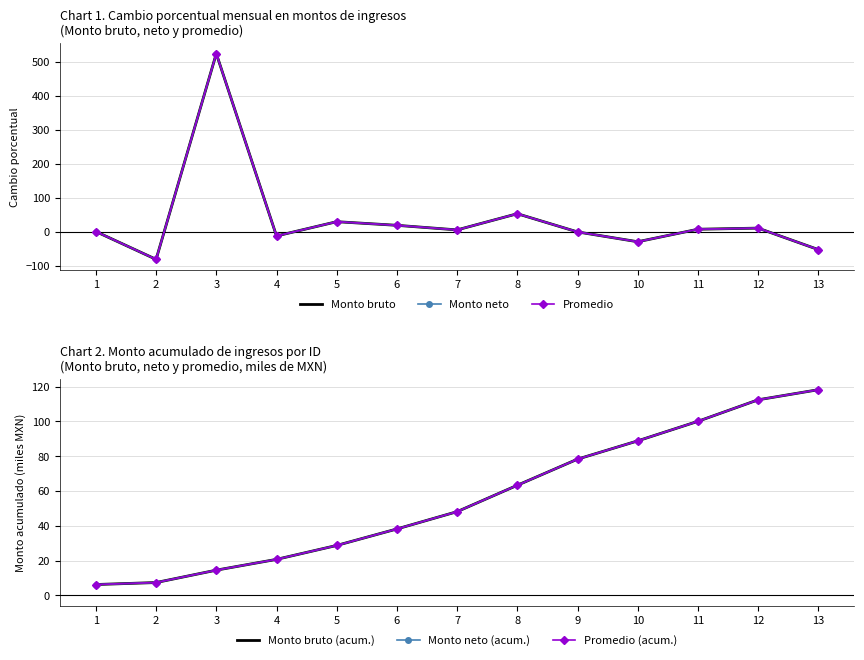

At which label does Promedio reach its minimum?

2